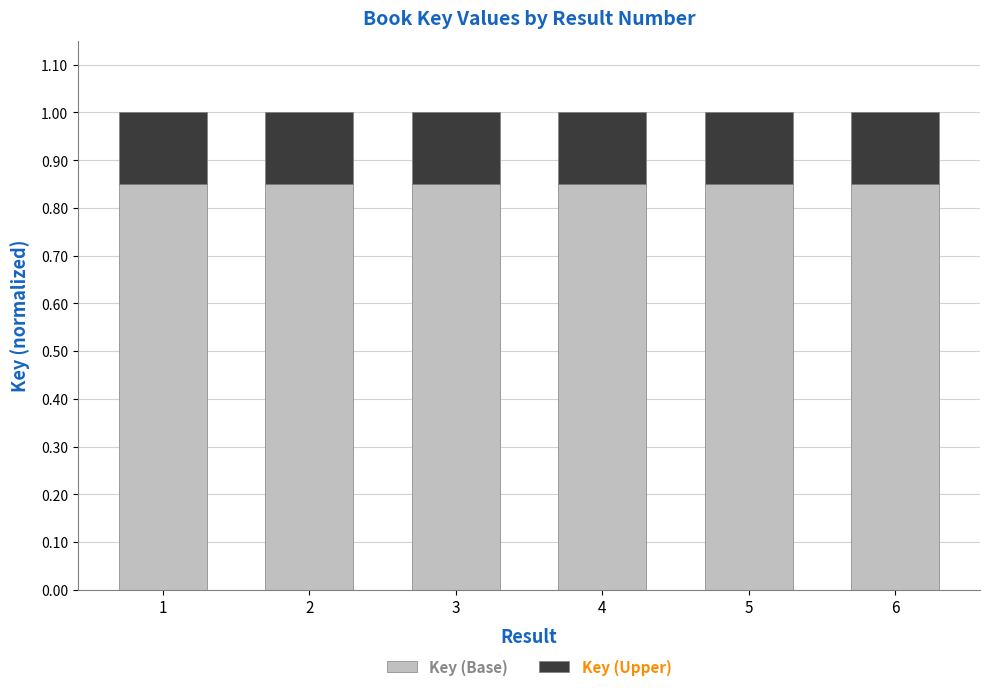

What is the sum of all Key (Base) values?

5.1